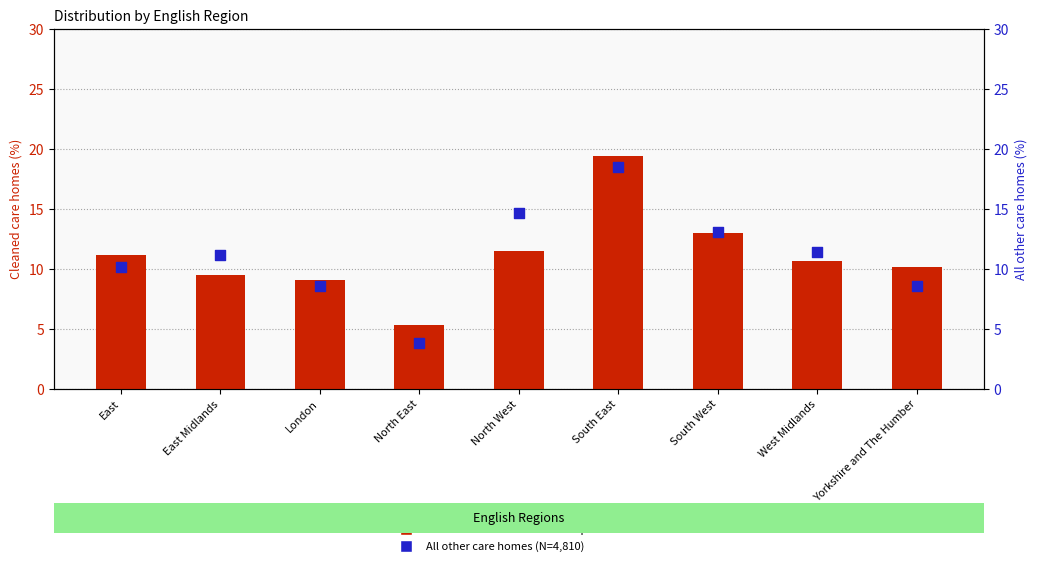

Which series reaches the maximum Y coordinate?

Cleaned care homes that completed a PIR